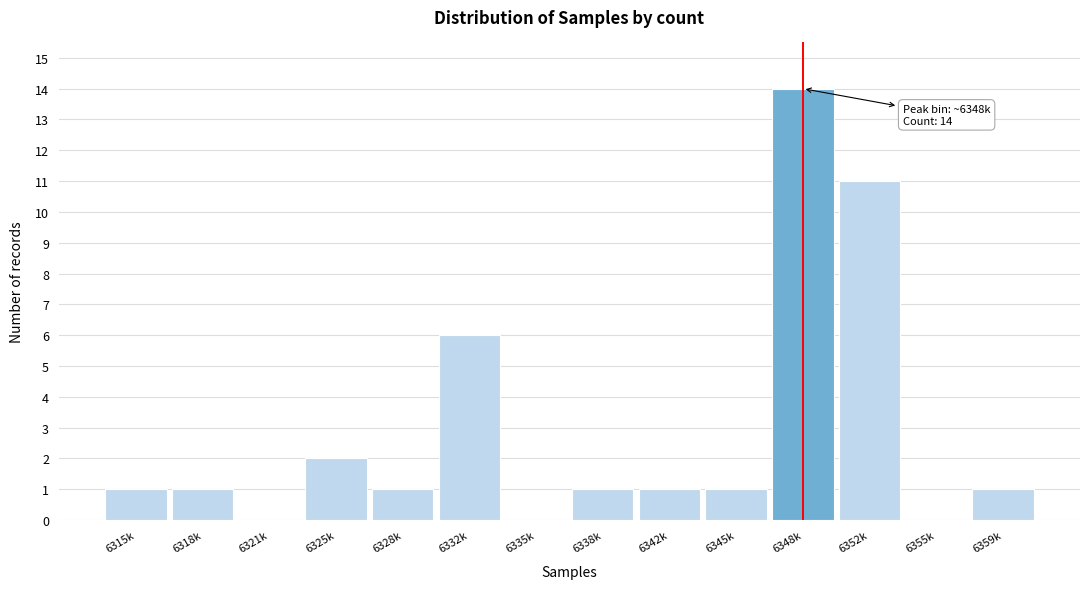

Reading right to left, list all the values displayed in this chart.

6359k=1	6355k=0	6352k=11	6348k=14	6345k=1	6342k=1	6338k=1	6335k=0	6332k=6	6328k=1	6325k=2	6321k=0	6318k=1	6315k=1